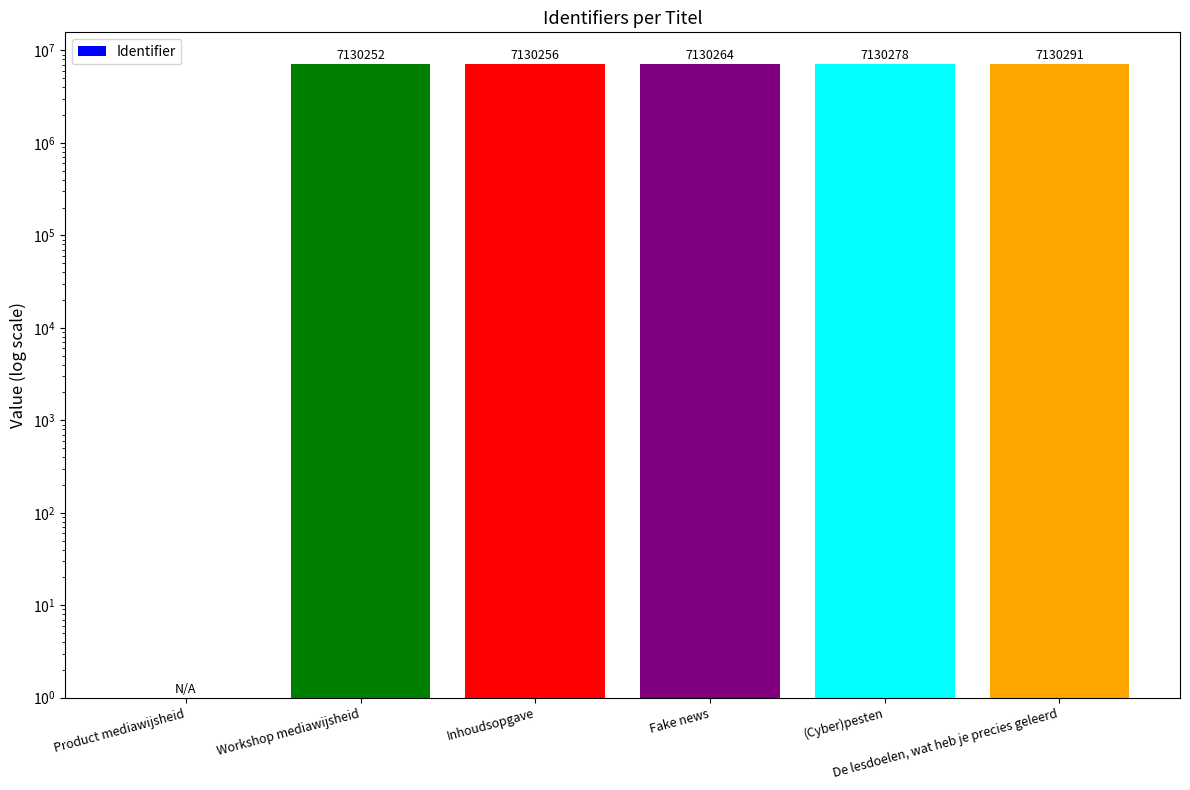

List the labels in order of value, largest first.

De lesdoelen, wat heb je precies geleerd, (Cyber)pesten, Fake news, Inhoudsopgave, Workshop mediawijsheid, Product mediawijsheid